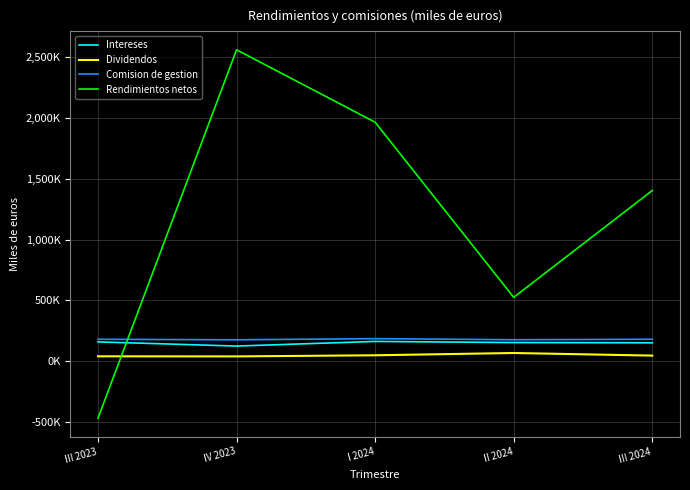

Is this an area chart (filled region under the line)?

No